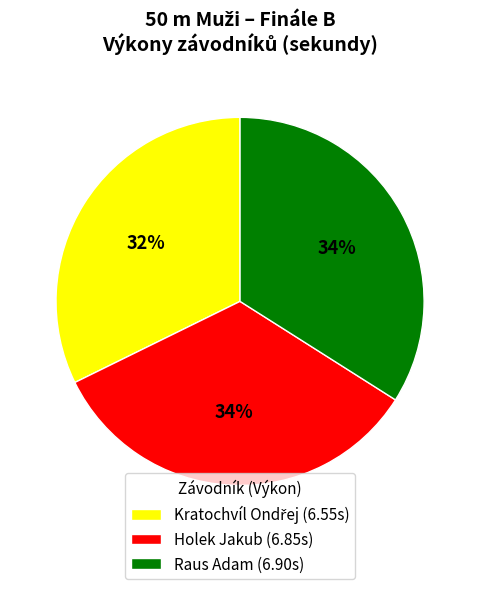

To the nearest percent, what is the average slice percentage?

33%